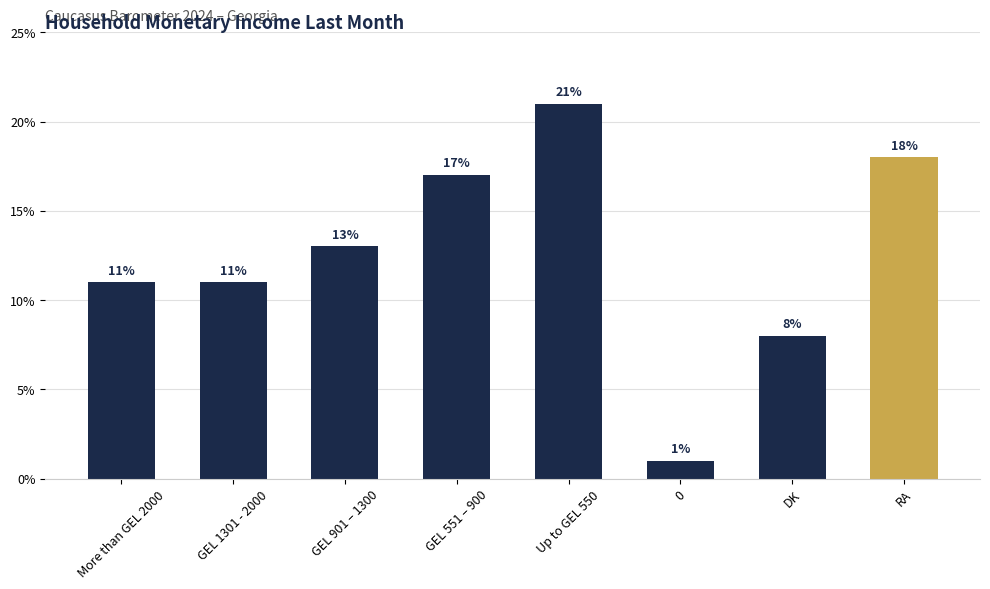

What is the difference between the values at GEL 551 – 900 and RA?

1